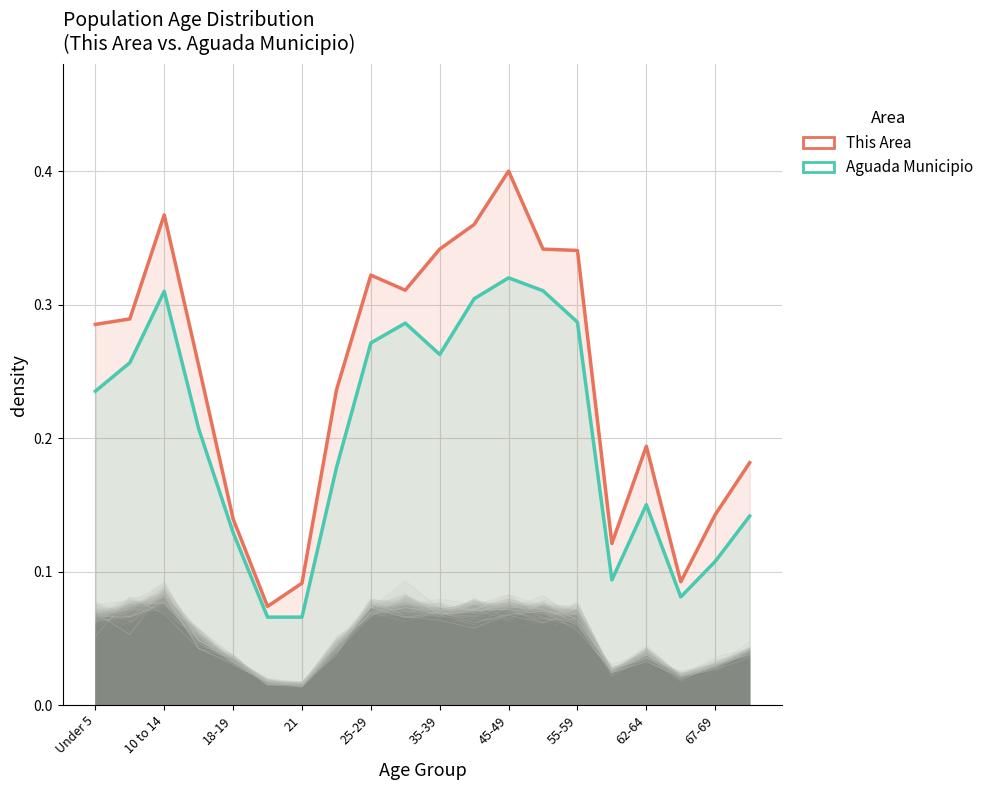

Which series has the largest total across all categories?

This Area